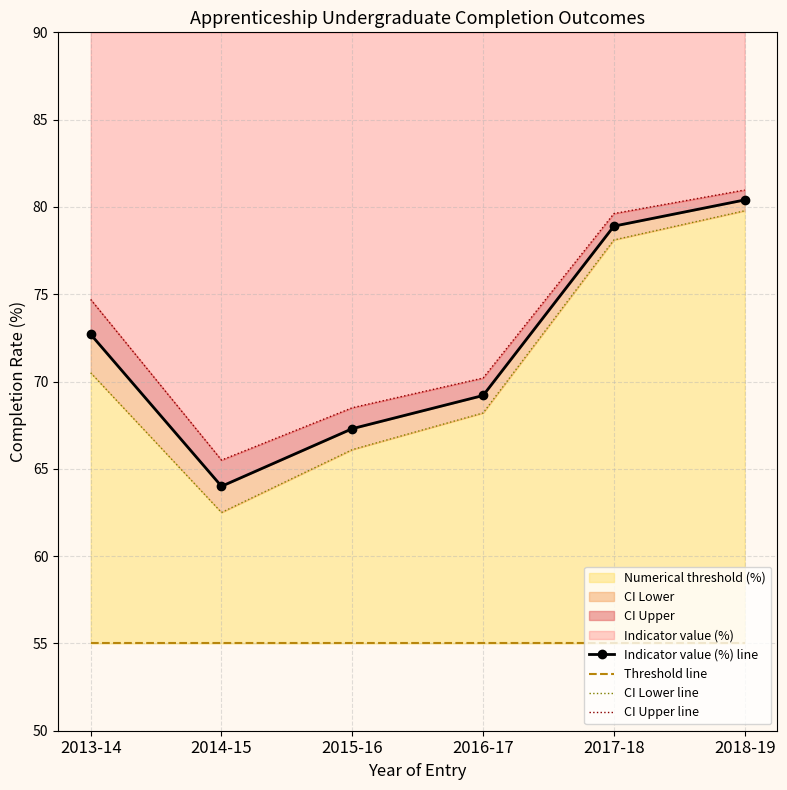

Which series has the largest range (max minus min)?

CI Lower line